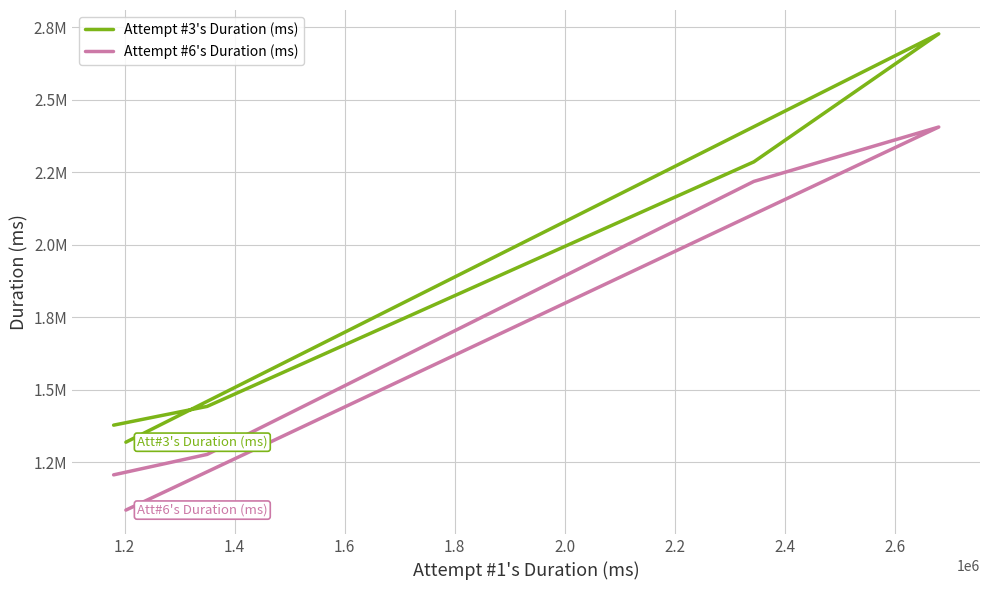

How many interior local peaks does the Attempt #6's Duration (ms) series have?

1